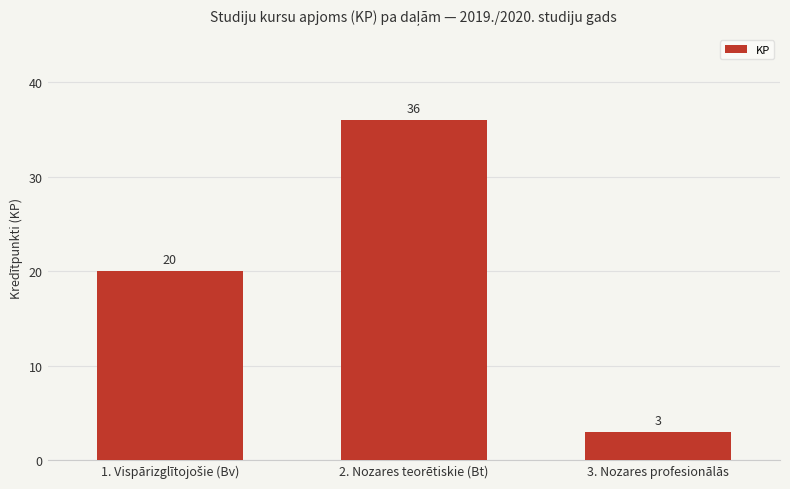

The value at 3. Nozares profesionālās is 1. True or false?

False